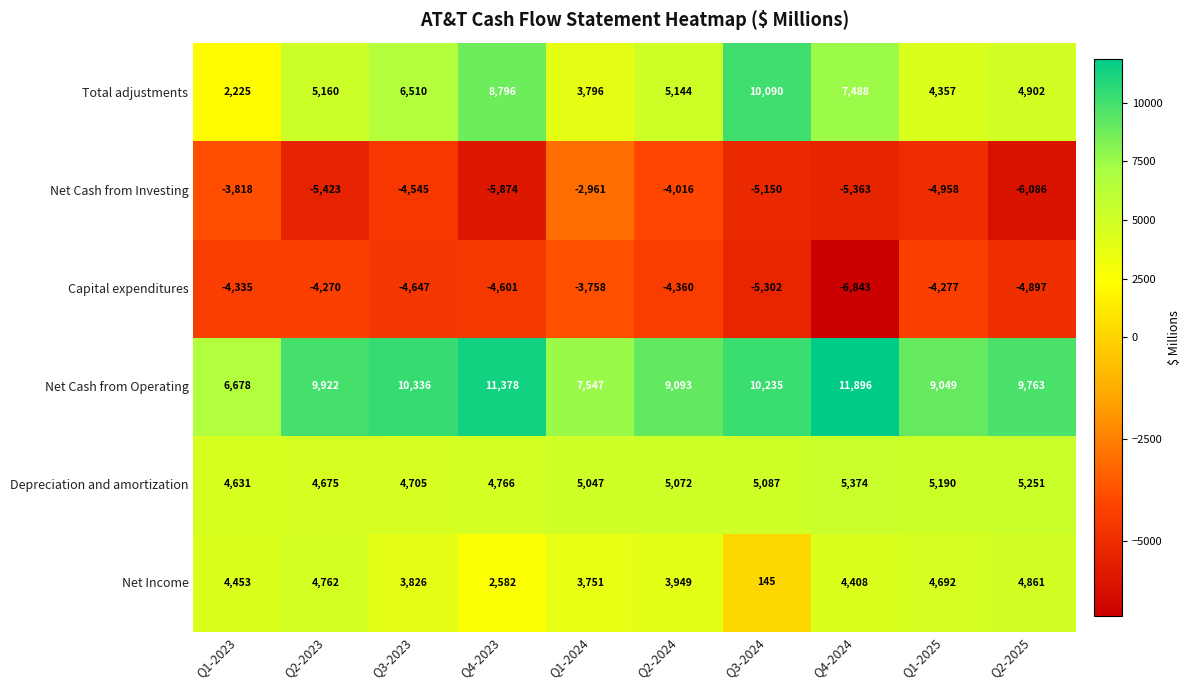

What is the difference between the highest and lowest values at Q4-2023?

17252